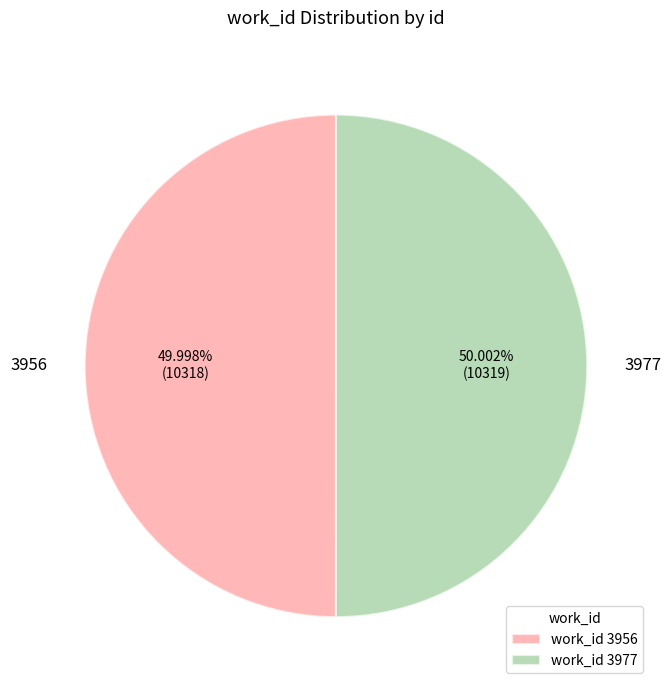

What percentage is the 3956 slice, to the nearest percent?

50%